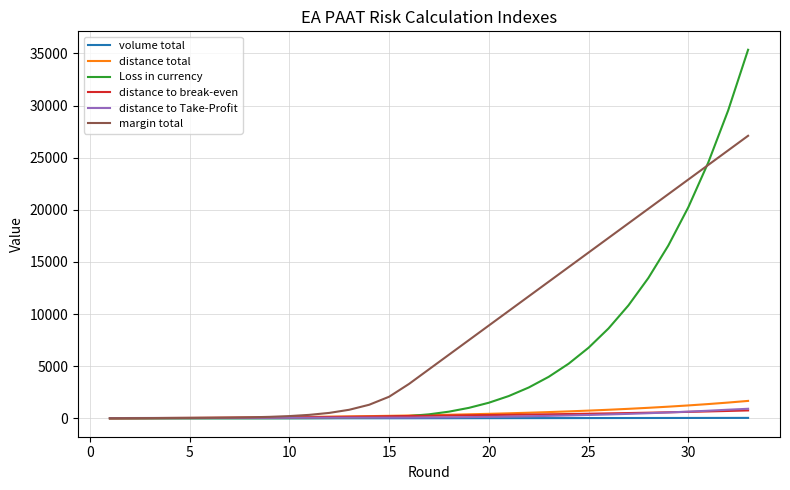

Which series has the largest range (max minus min)?

Loss in currency